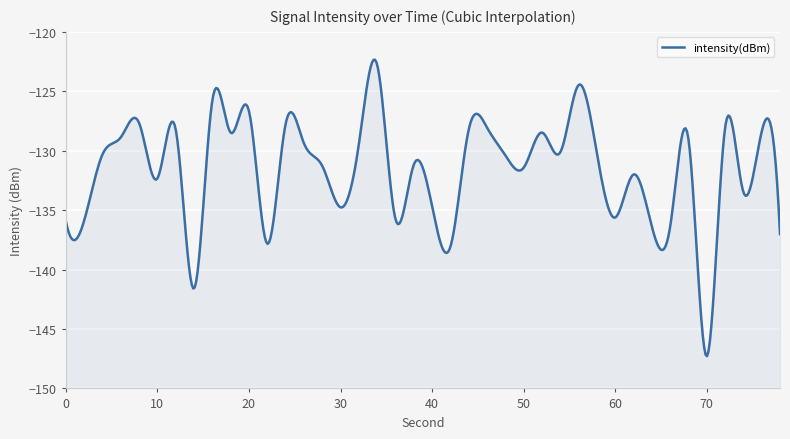

How many points are lower than both their immediate neighbors (excluding endpoints)?

13